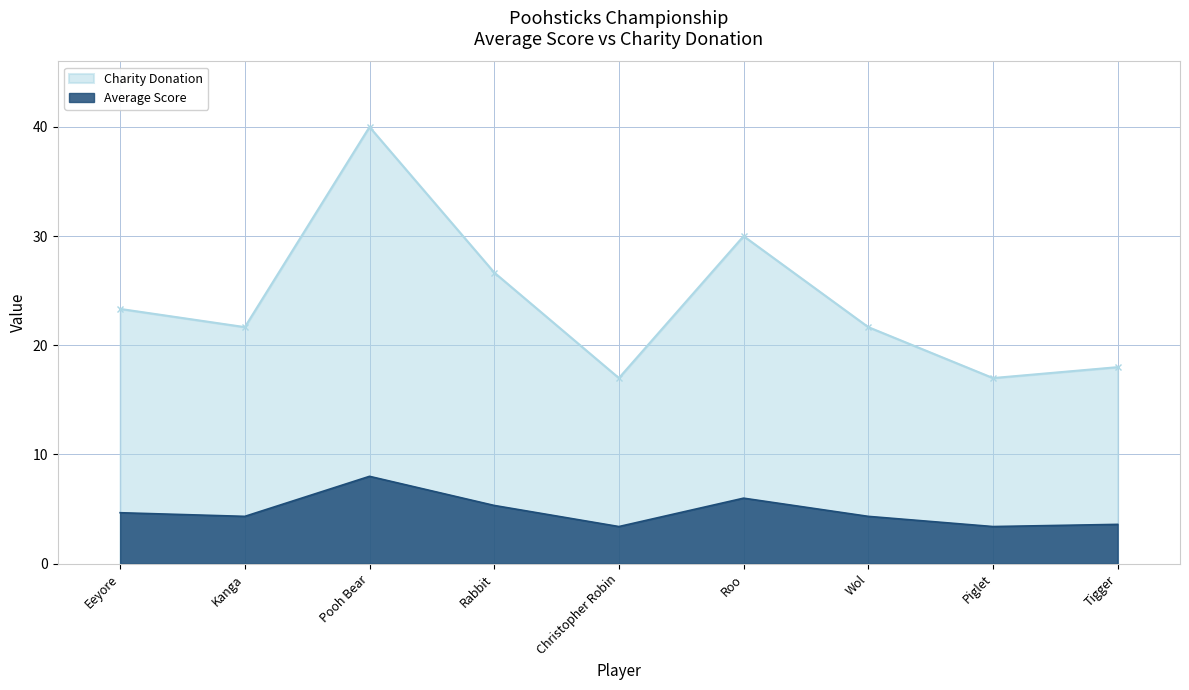

What is the difference between the highest and lowest values at Piglet?

13.6